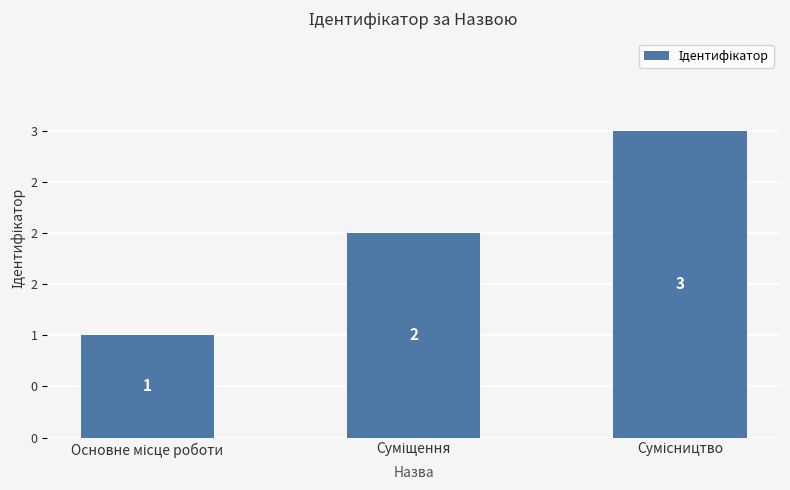

Does the chart contain any negative values?

No